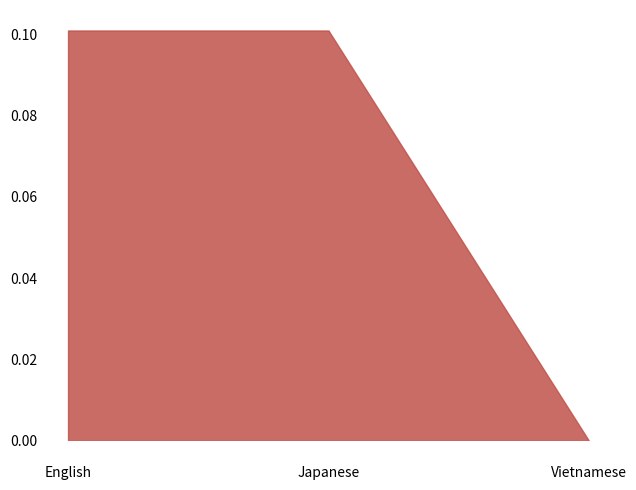

Rank the categories by translated_words value from lowest to highest.

Vietnamese, English, Japanese